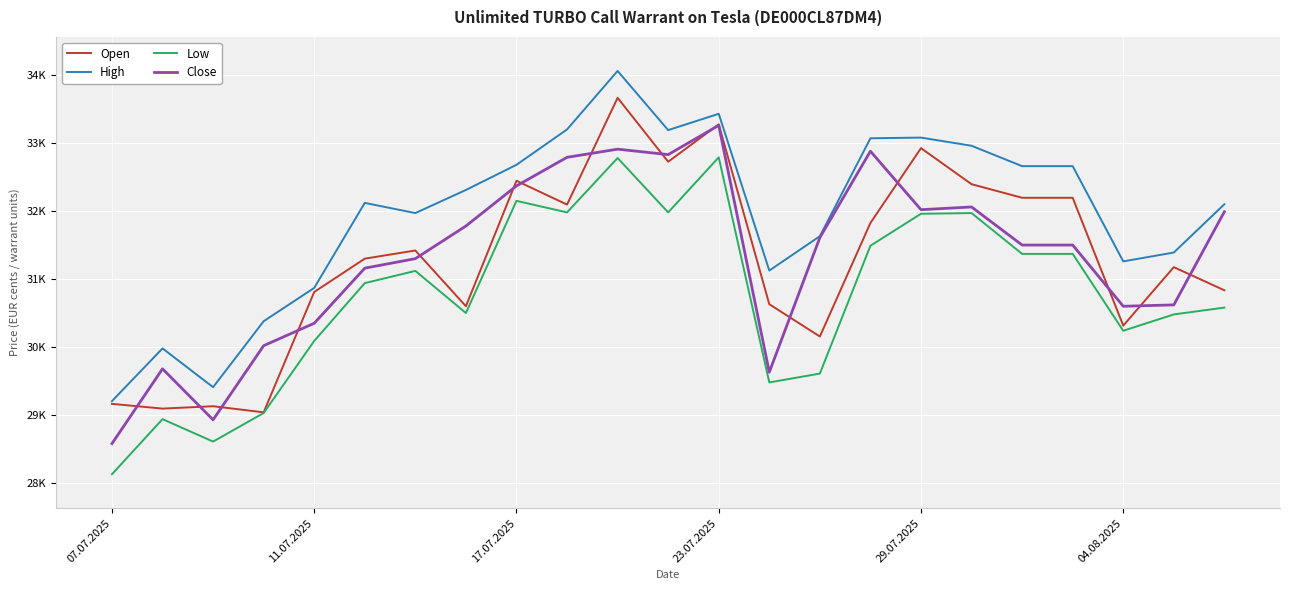

True or false: Low and High cross at least once.

False